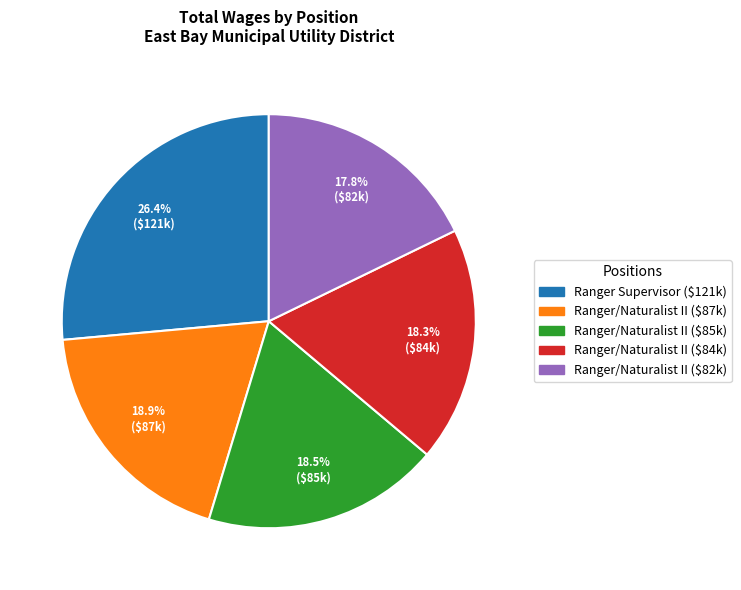

Is there a majority slice in this chart?

No